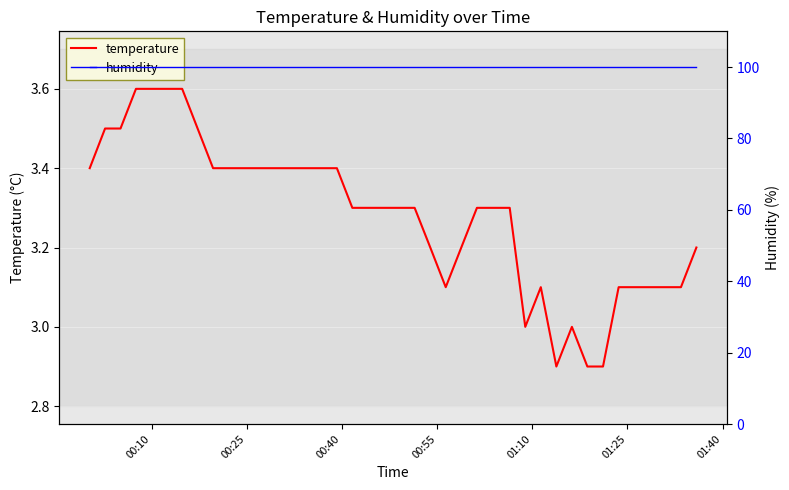

True or false: humidity and temperature intersect in this chart.

False